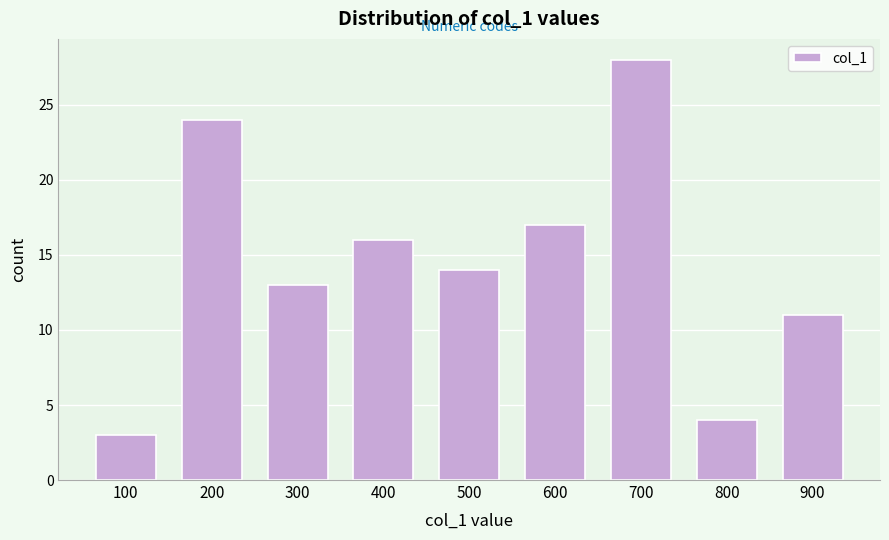

Reading left to right, list all the values displayed in this chart.

100=3	200=24	300=13	400=16	500=14	600=17	700=28	800=4	900=11